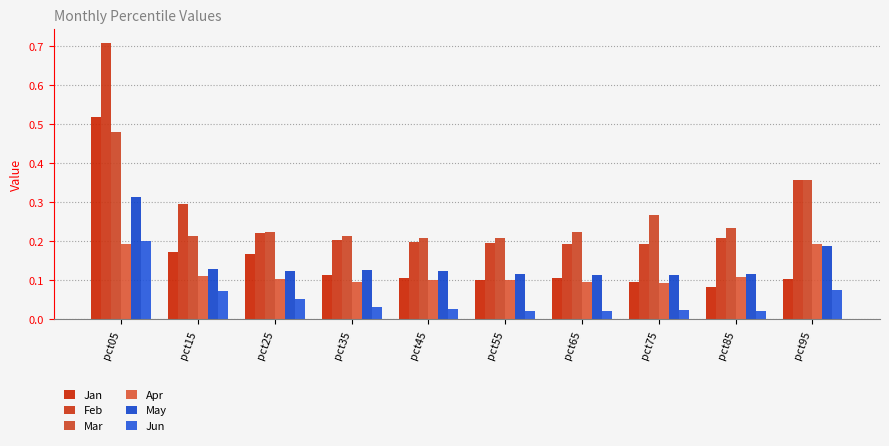

What is the maximum value for Feb?

0.7